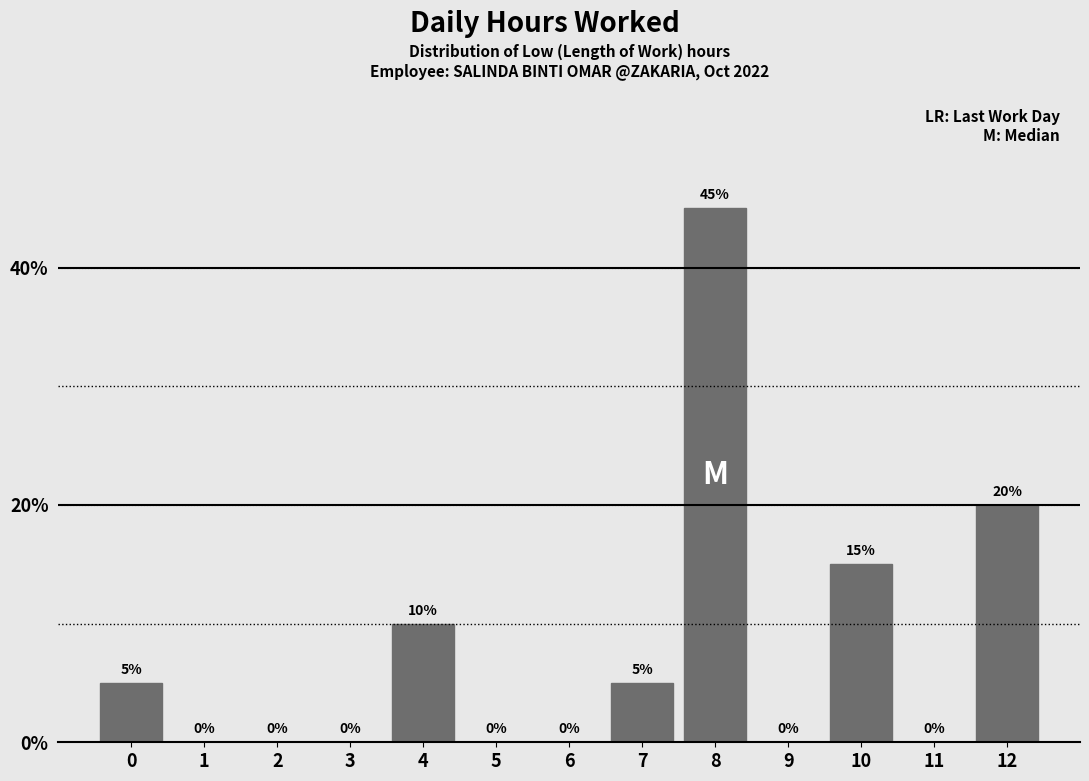

Reading left to right, list all the values displayed in this chart.

0=5	1=0	2=0	3=0	4=10	5=0	6=0	7=5	8=45	9=0	10=15	11=0	12=20